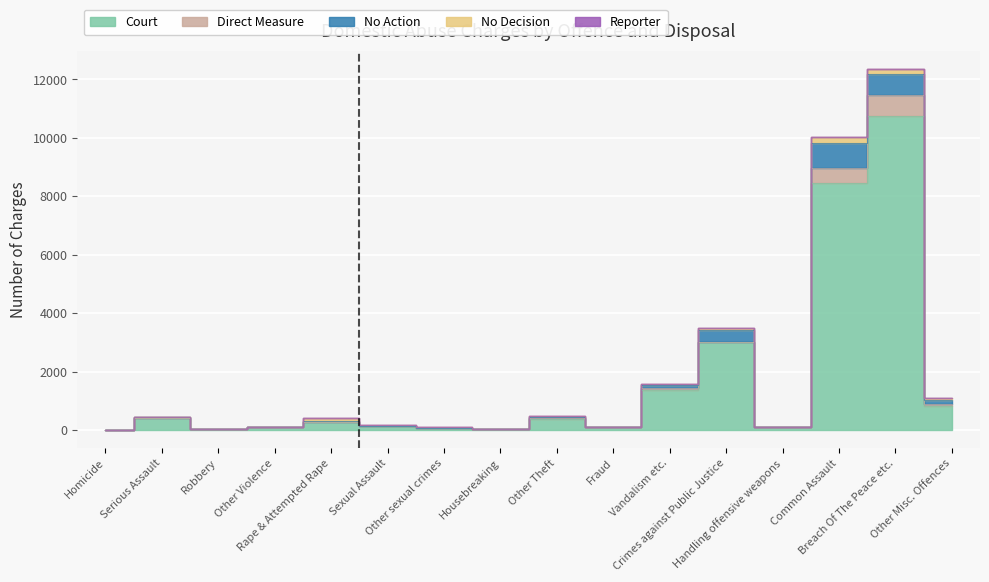

How many lines are shown in the chart?

5